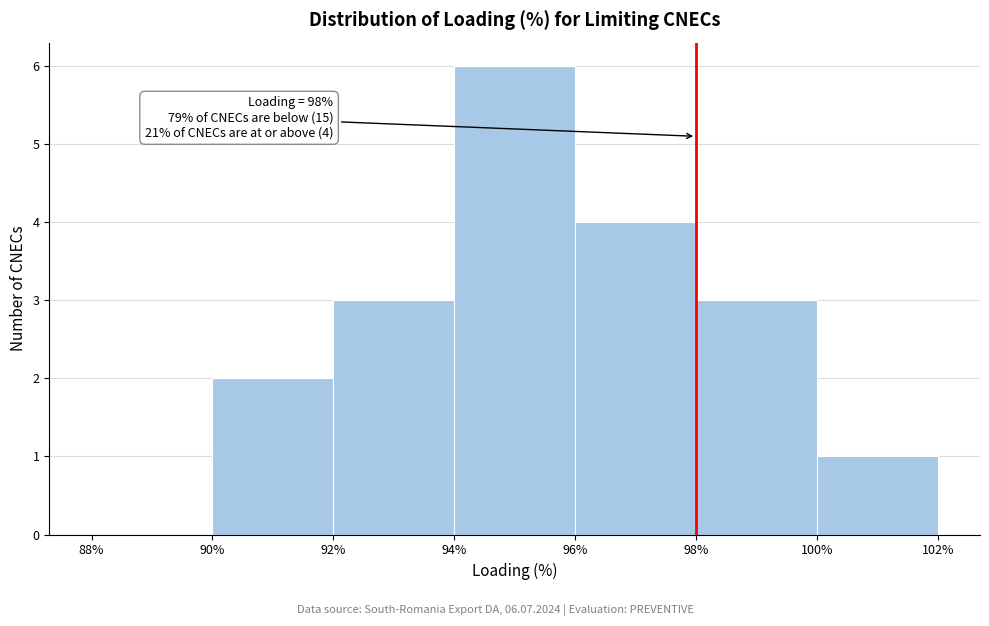

Over which range of the x-axis is the bar tallest?

94% to 96%